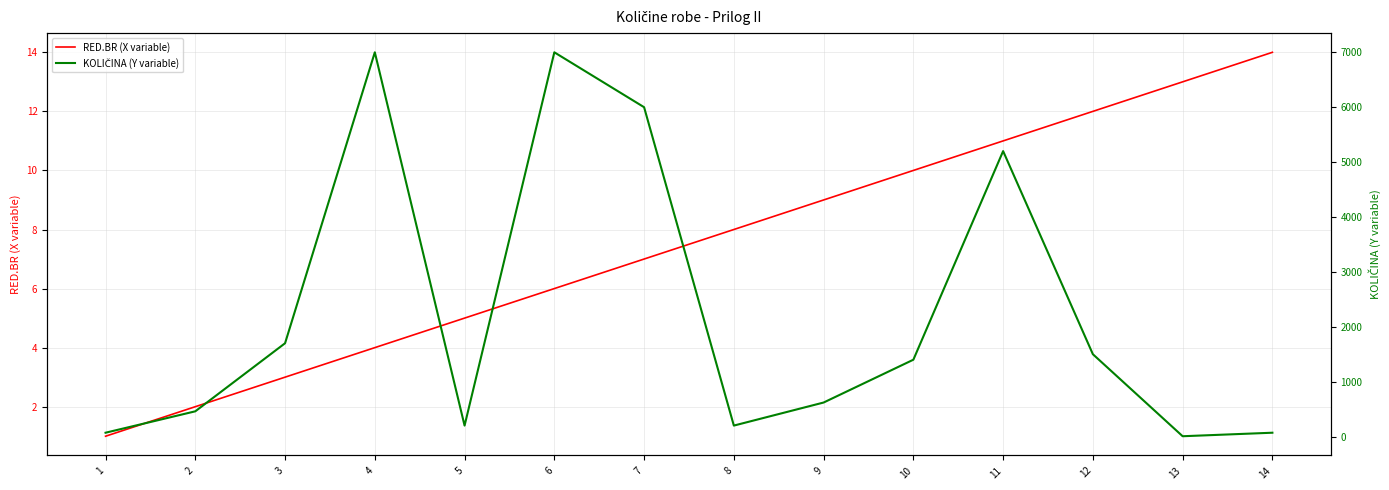

How many distinct data groups are displayed?

2